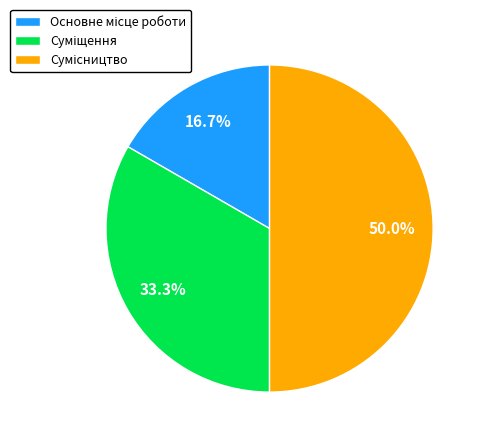

Which has a higher value, Сумісництво or Основне місце роботи?

Сумісництво